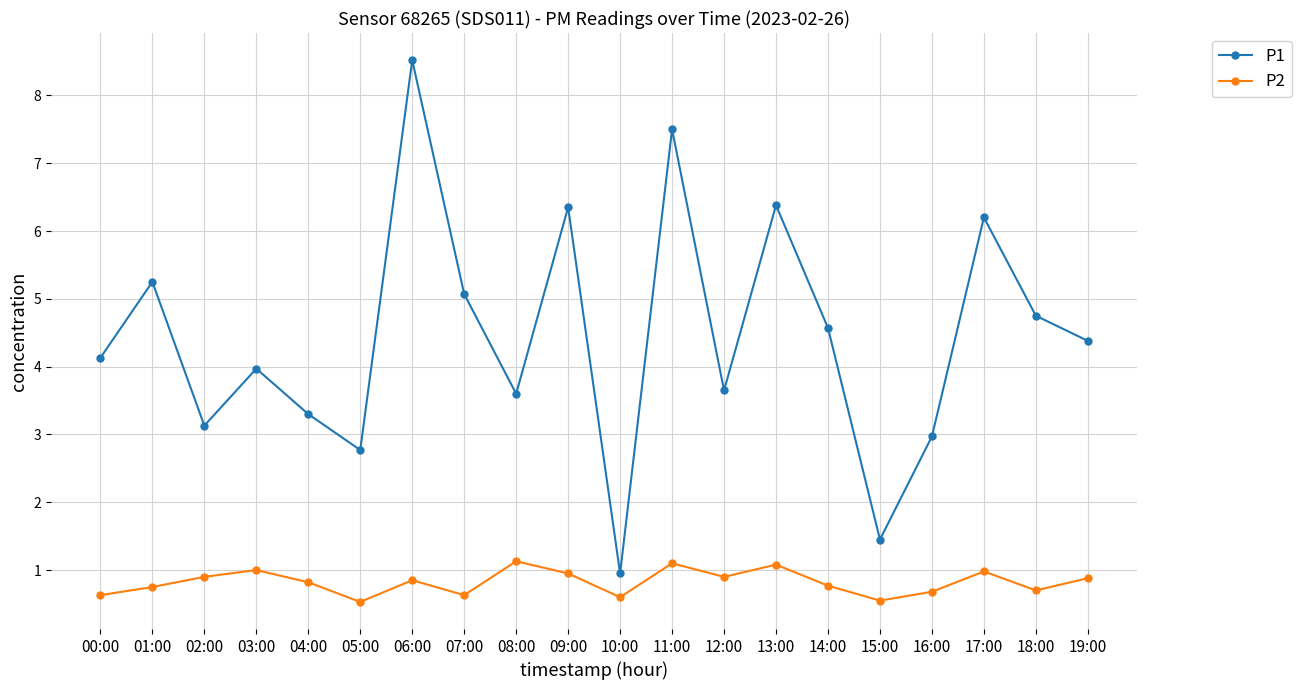

List the series in order of their peak value, highest first.

P1, P2